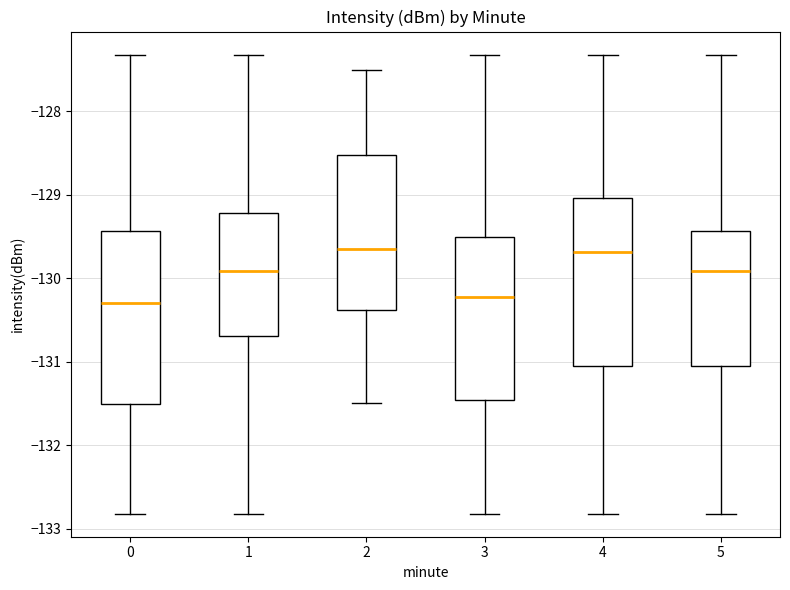

Reading left to right, transcribe this box plot: for each box, give where its median line is, the range the box spans, and where its two whiskers end, as read against the y-axis. The values are not printed on the chart, so give them approximately, as read against the axis.

0: median -130.3, box -131.5 to -129.4, whiskers -132.8 to -127.3
1: median -129.9, box -130.7 to -129.2, whiskers -132.8 to -127.3
2: median -129.6, box -130.4 to -128.5, whiskers -131.5 to -127.5
3: median -130.2, box -131.5 to -129.5, whiskers -132.8 to -127.3
4: median -129.7, box -131.1 to -129.0, whiskers -132.8 to -127.3
5: median -129.9, box -131.1 to -129.4, whiskers -132.8 to -127.3